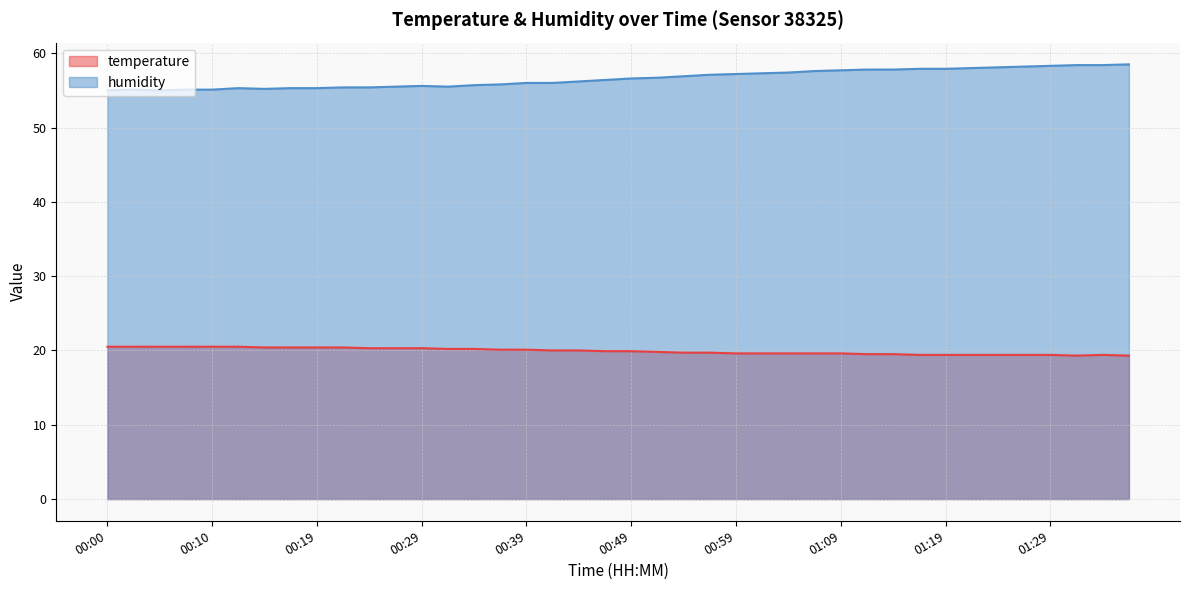

True or false: temperature and humidity intersect in this chart.

False